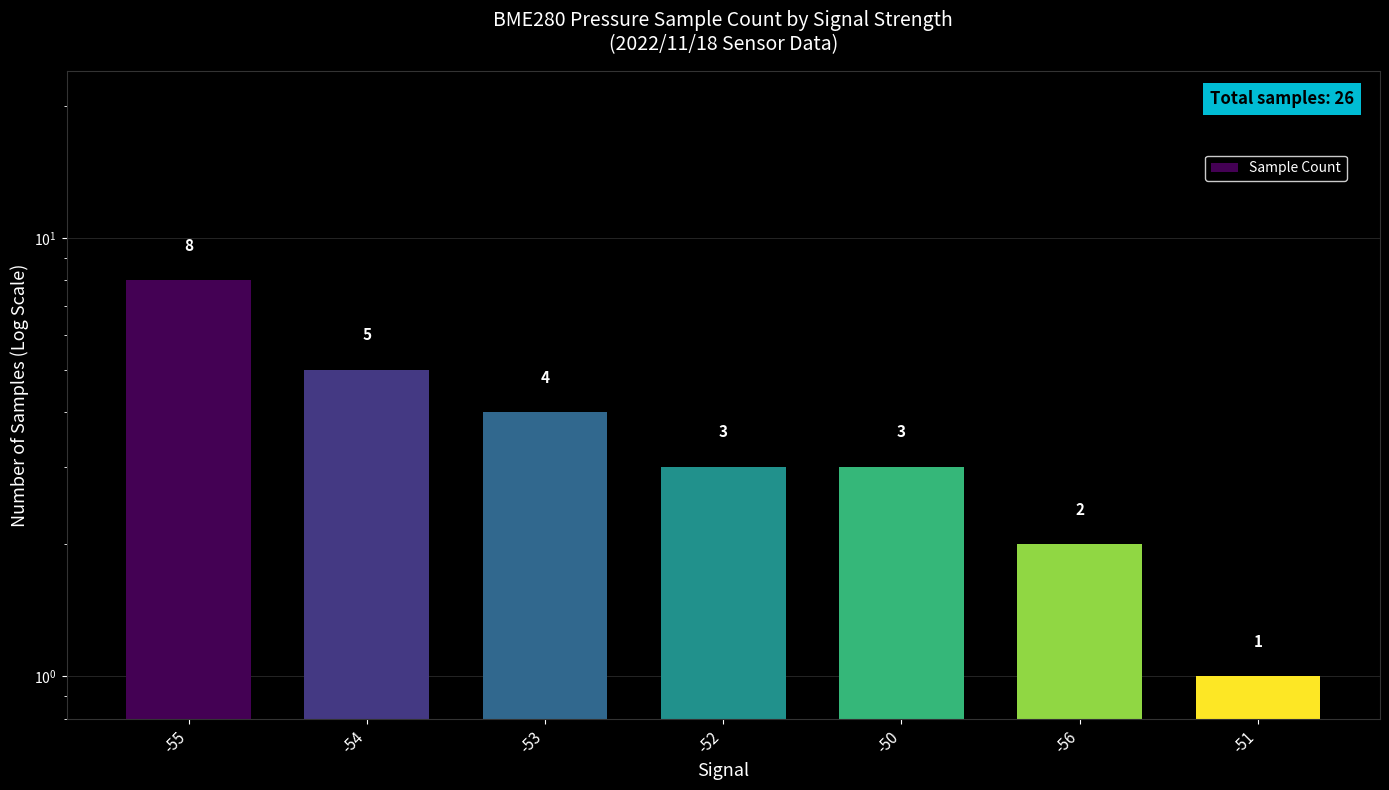

What is the difference between the maximum and minimum values?

7